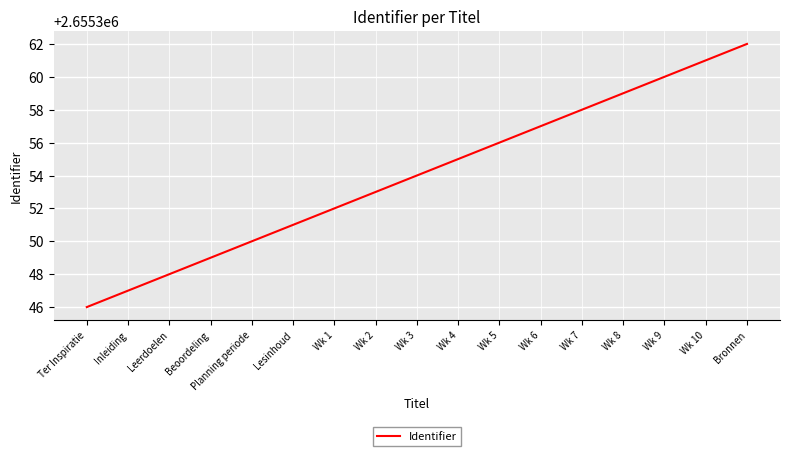

Does the chart have visible grid lines?

Yes